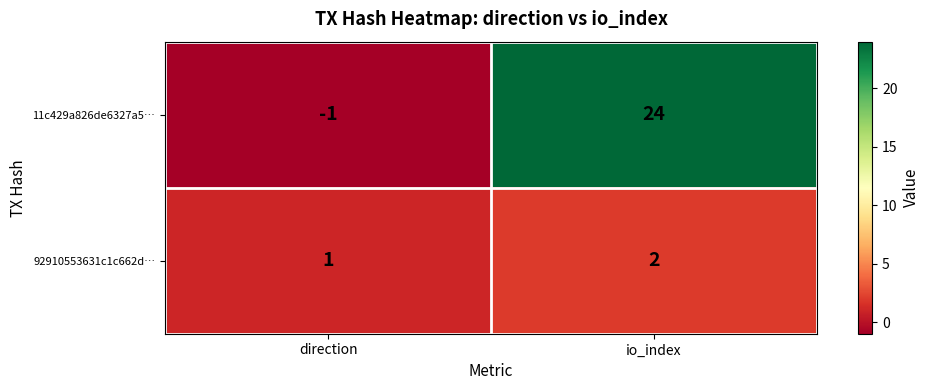

At which label does 11c429a826de6327a5… reach its minimum?

direction